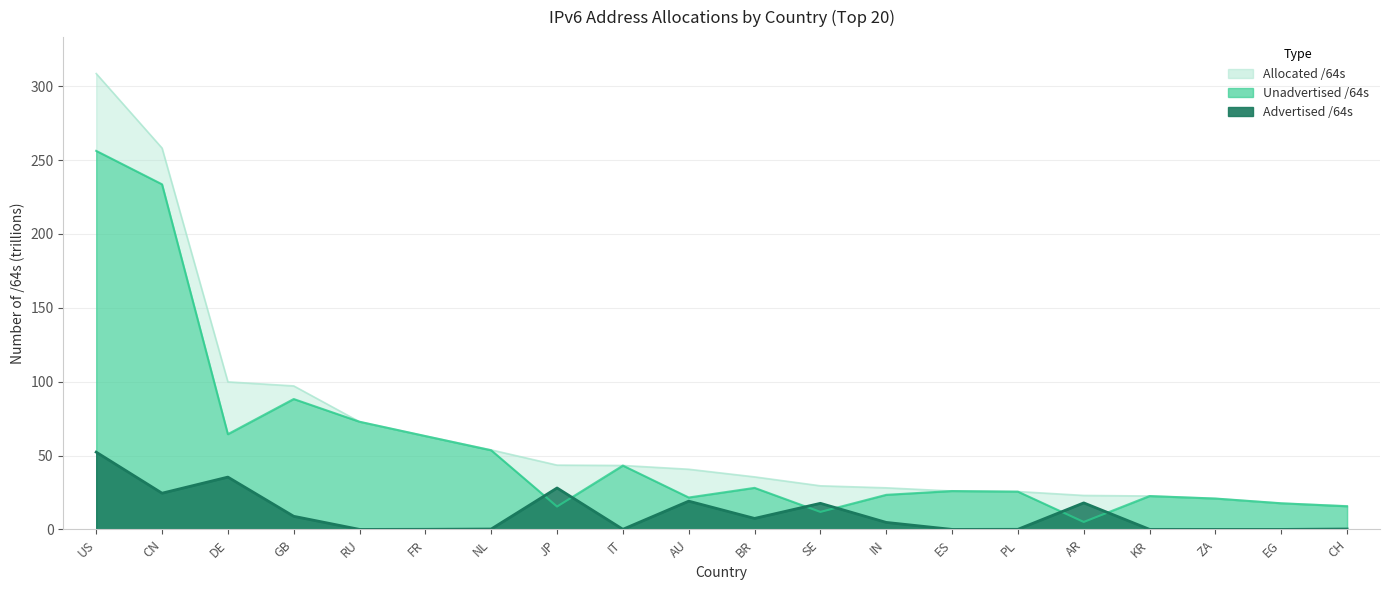

At which category does Advertised /64s reach its first local valley?

CN